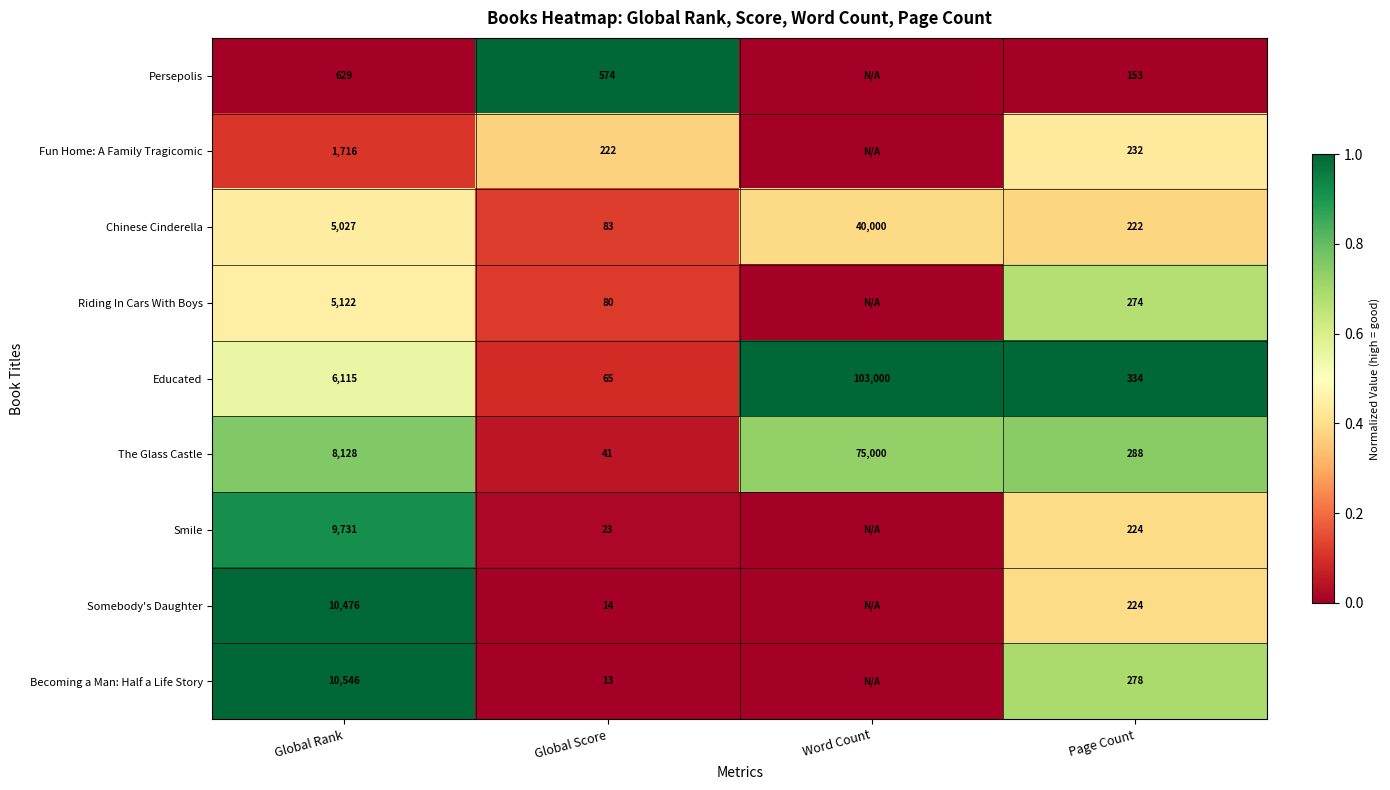

Is it true that Chinese Cinderella equals 222 at Page Count?

True